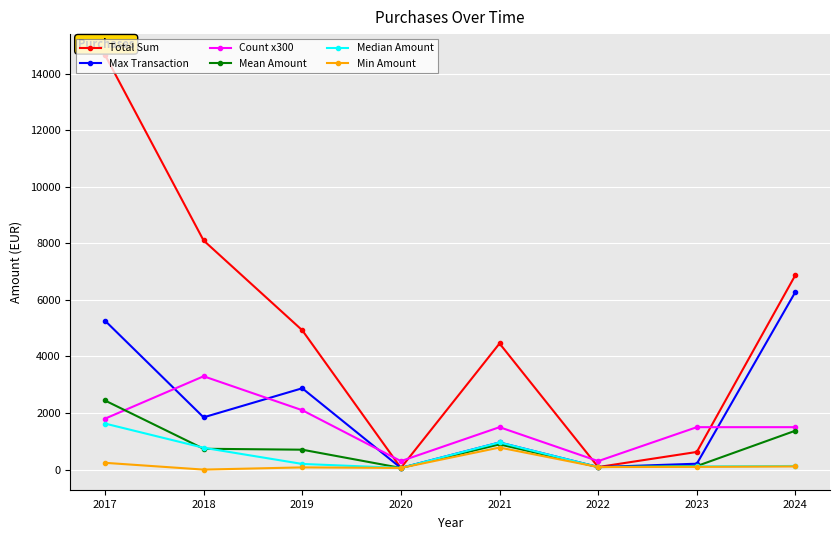

What is the difference between the maximum and second lowest values in the Max Transaction series?

6198.0